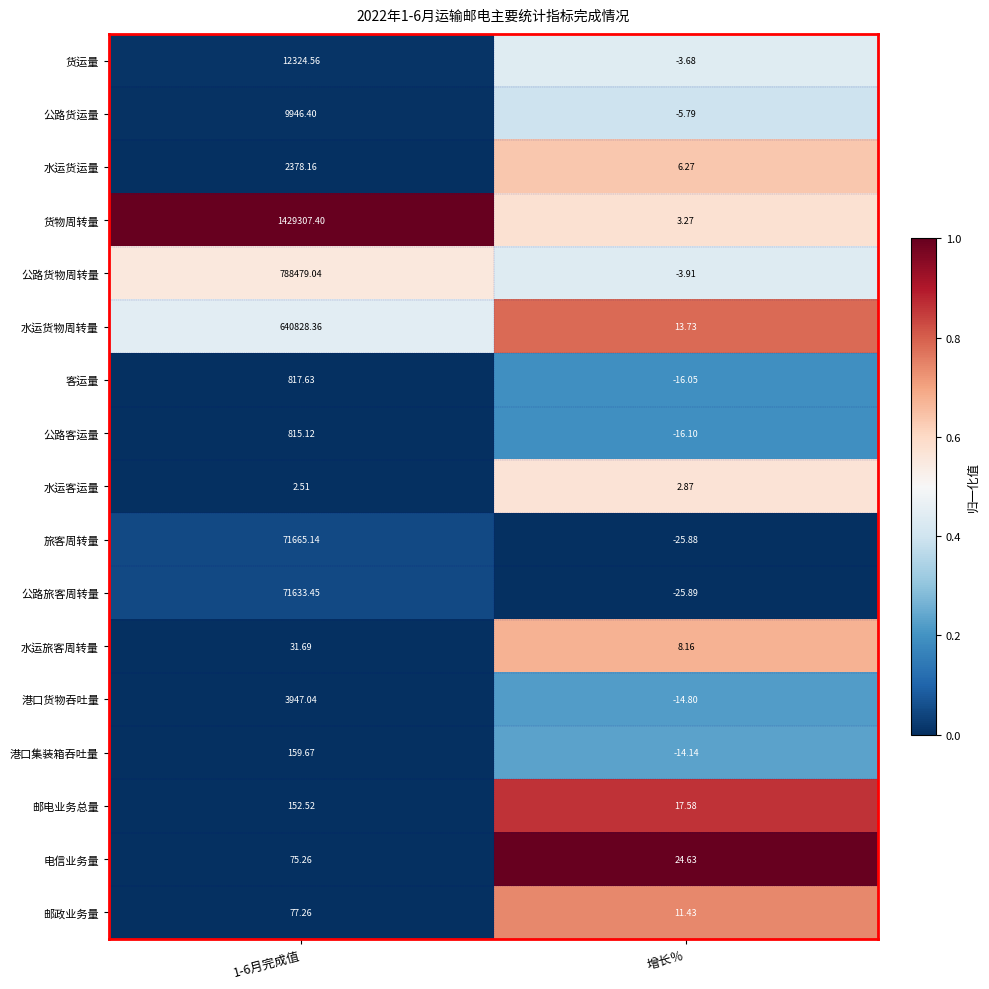

Rank the series by their maximum value, from lowest to highest.

水运客运量, 水运旅客周转量, 电信业务量, 邮政业务量, 邮电业务总量, 港口集装箱吞吐量, 公路客运量, 客运量, 水运货运量, 港口货物吞吐量, 公路货运量, 货运量, 公路旅客周转量, 旅客周转量, 水运货物周转量, 公路货物周转量, 货物周转量